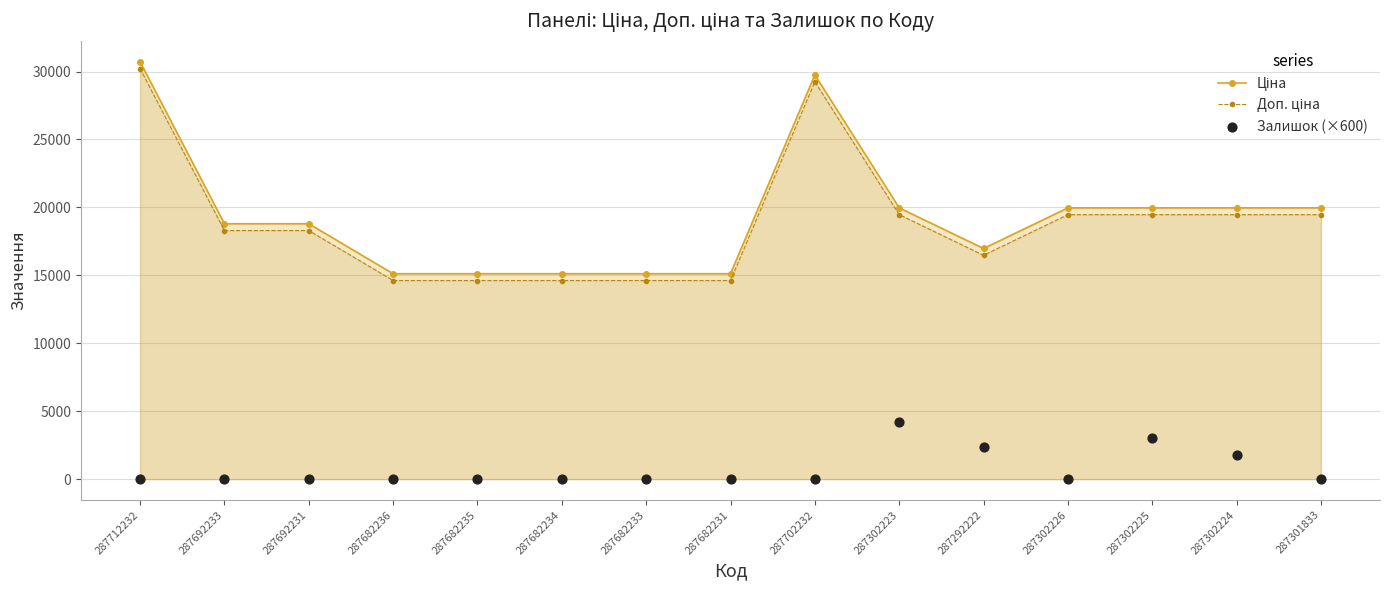

What are all the series names shown in the legend?

Ціна, Доп. ціна, Залишок (×600)